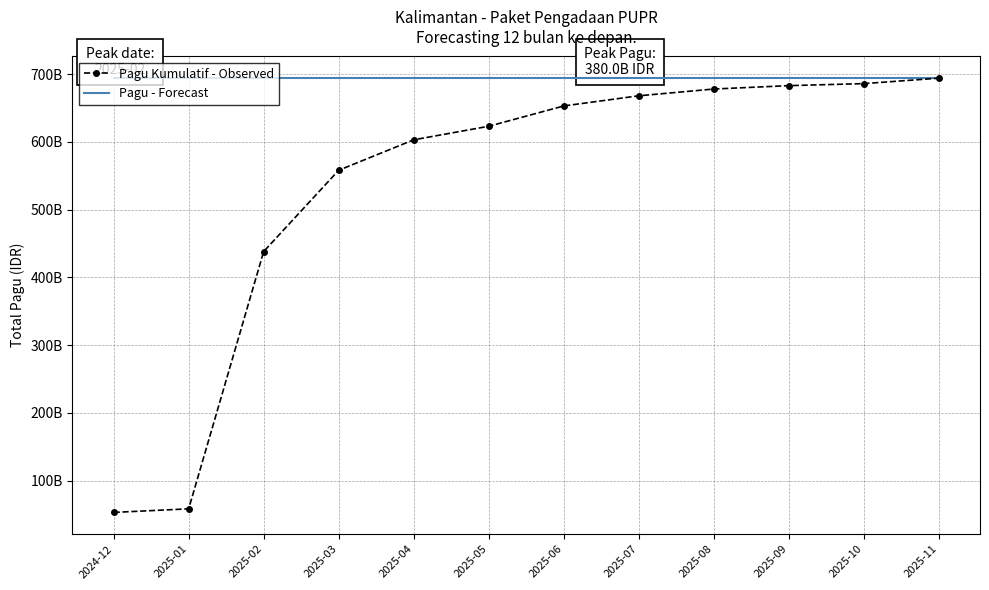

Reading left to right, what are all the values shown in this chart?

Pagu Kumulatif - Observed: 2024-12=52925500000	2025-01=58225058950	2025-02=438225058950	2025-03=558225058950	2025-04=603225058950	2025-05=623225058950	2025-06=653225058950	2025-07=668225058950	2025-08=678225058950	2025-09=683225058950	2025-10=686225058950	2025-11=694225058950
Pagu - Forecast: 2024-12=694225058950	2025-01=694225058950	2025-02=694225058950	2025-03=694225058950	2025-04=694225058950	2025-05=694225058950	2025-06=694225058950	2025-07=694225058950	2025-08=694225058950	2025-09=694225058950	2025-10=694225058950	2025-11=694225058950